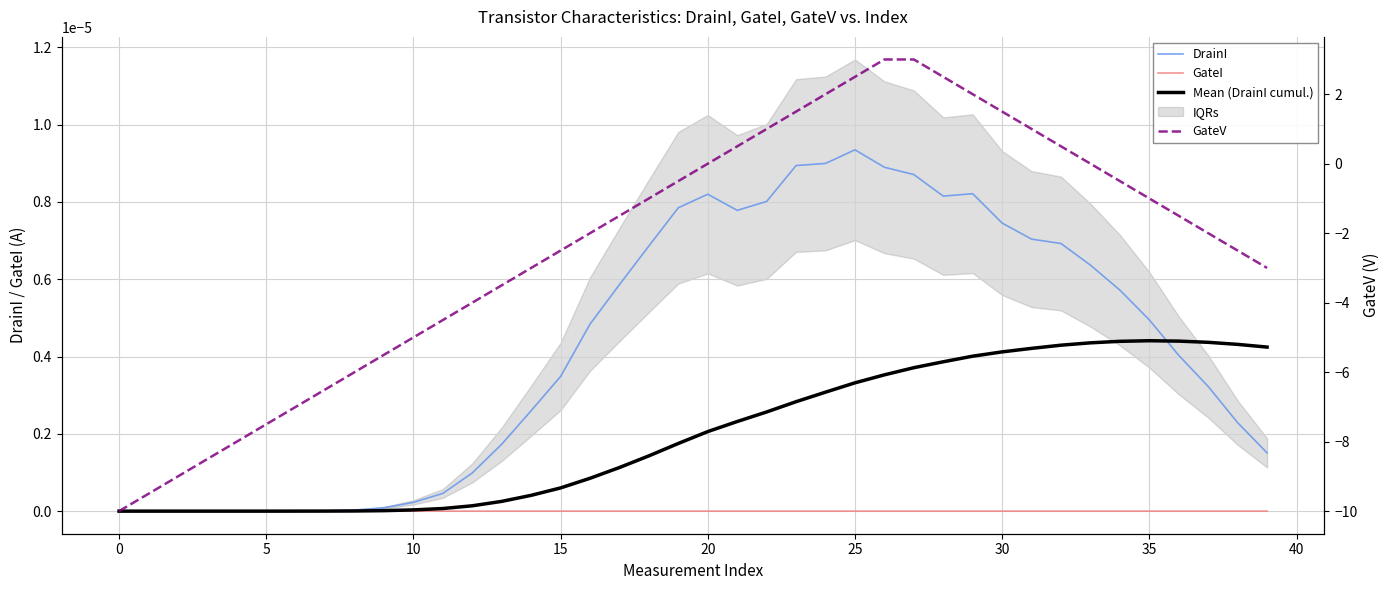

True or false: Mean (DrainI cumul.) has a value of 0.0 at 27.

False